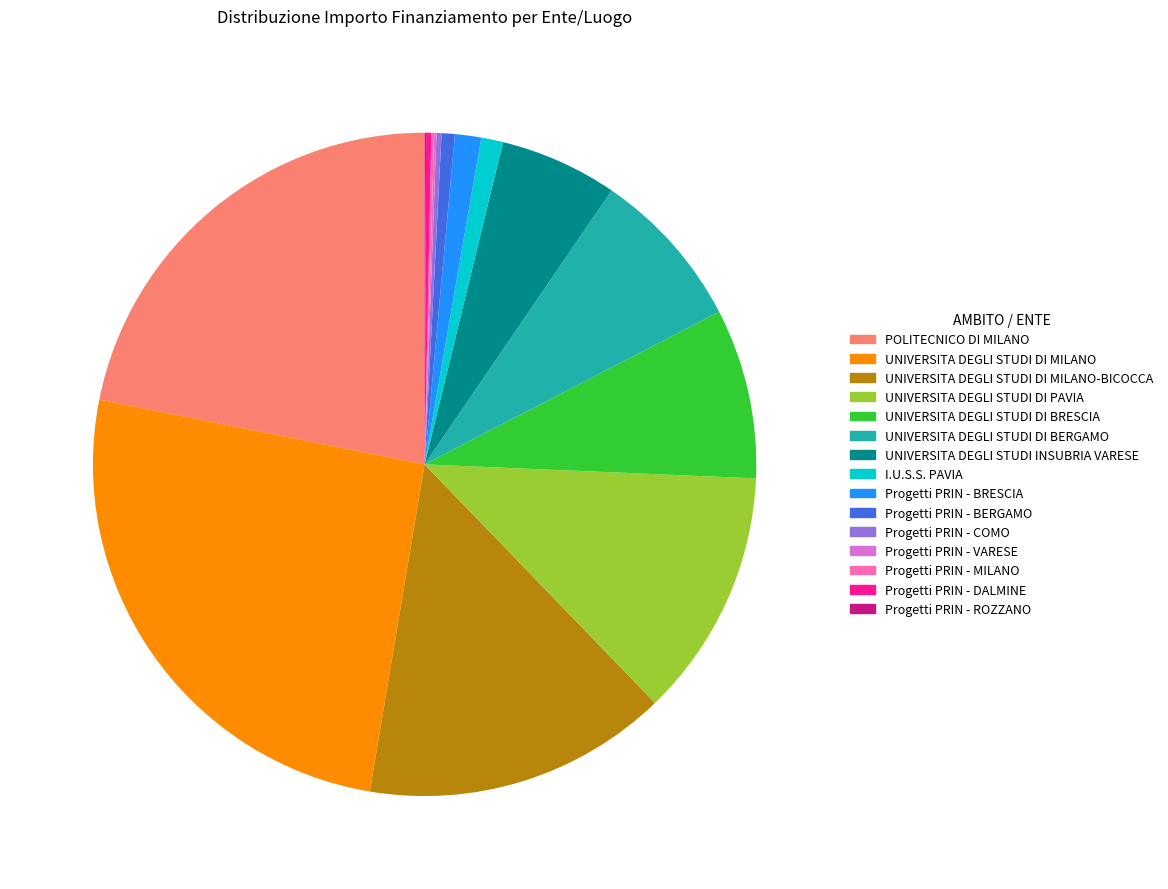

Which has a higher value, UNIVERSITA DEGLI STUDI DI PAVIA or UNIVERSITA DEGLI STUDI DI BRESCIA?

UNIVERSITA DEGLI STUDI DI PAVIA